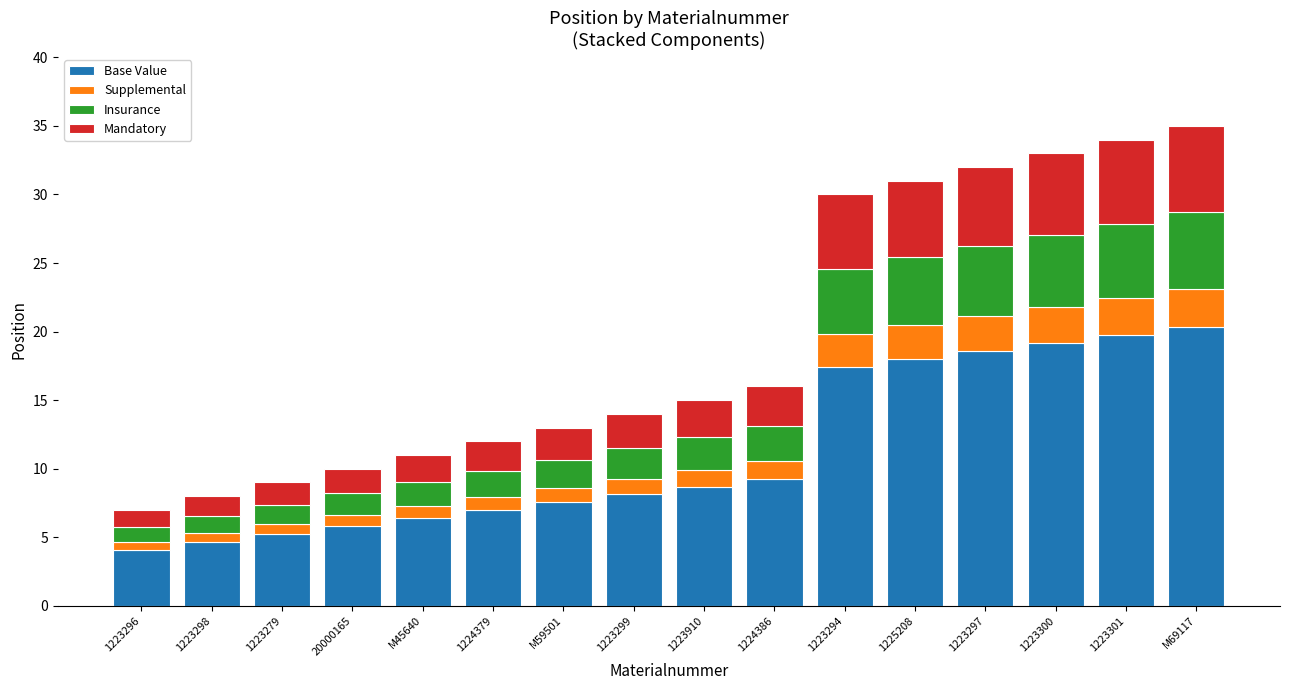

What is the value of the Base Value bar at the 16th from the left?

20.3